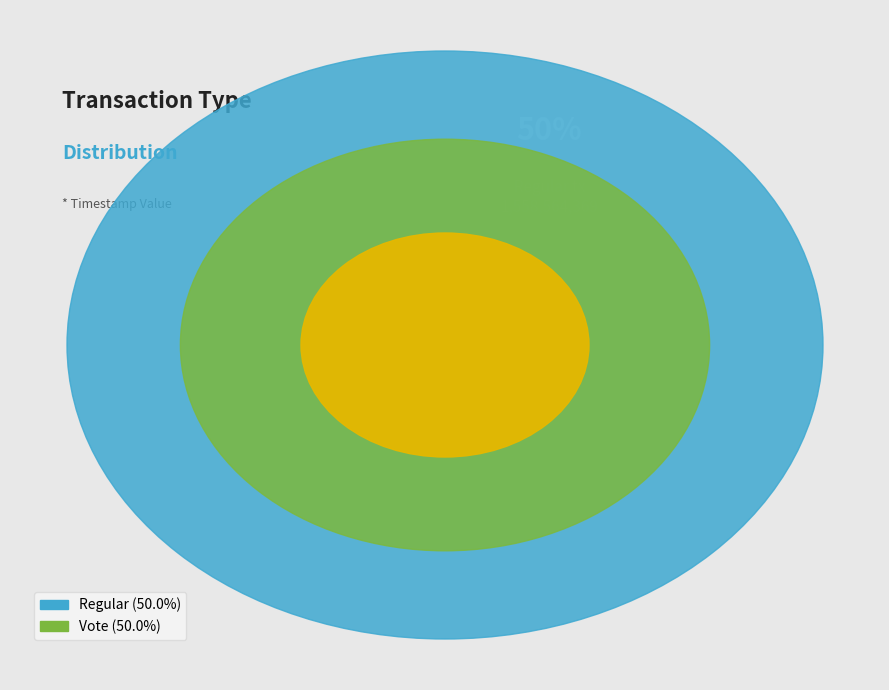

Which category accounts for the majority?

Regular